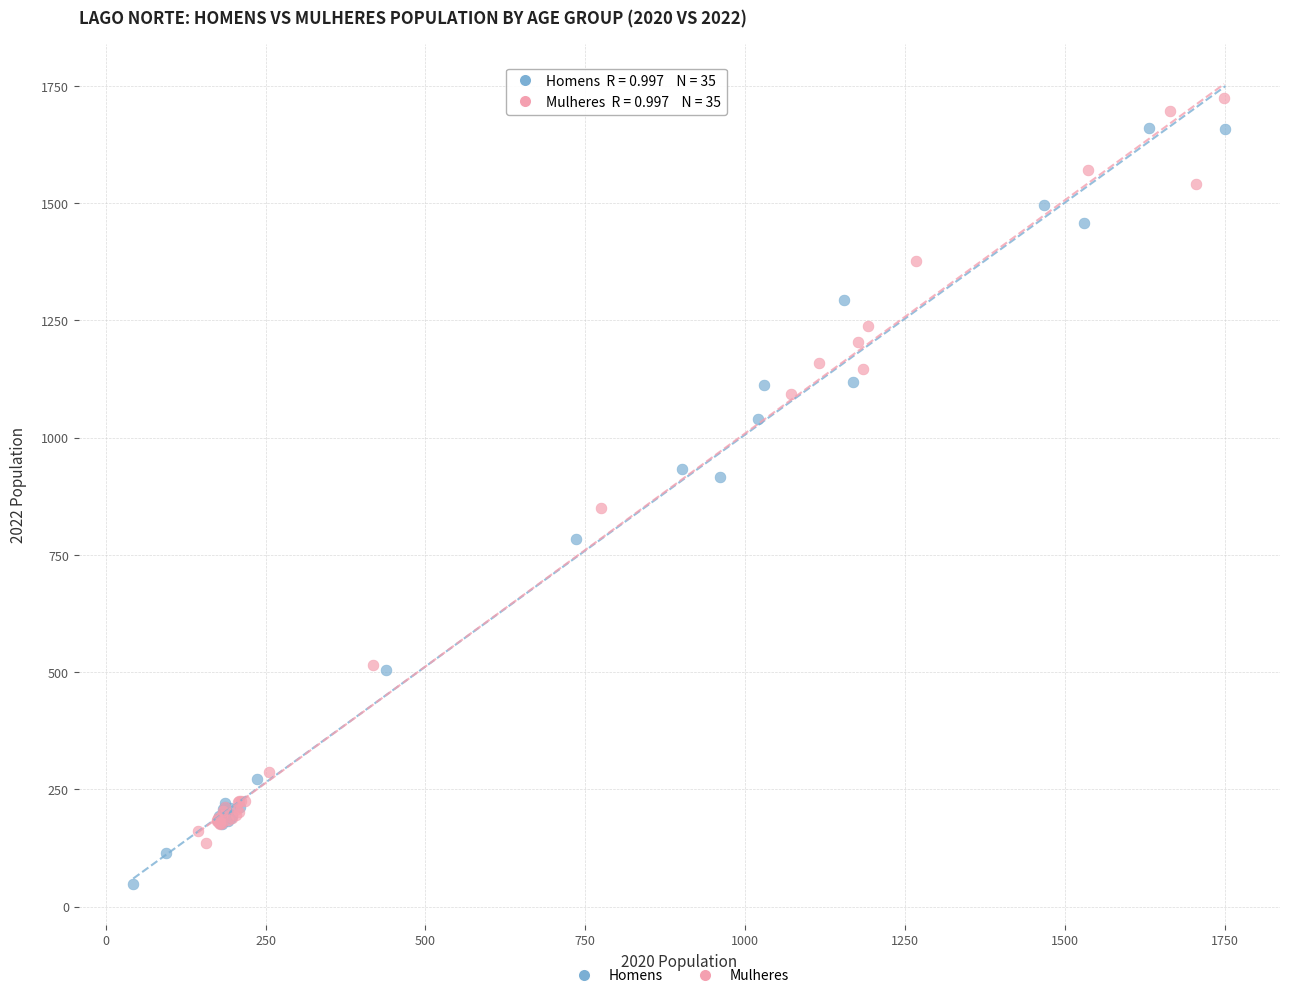

Which series contains the lowest Y value?

Homens